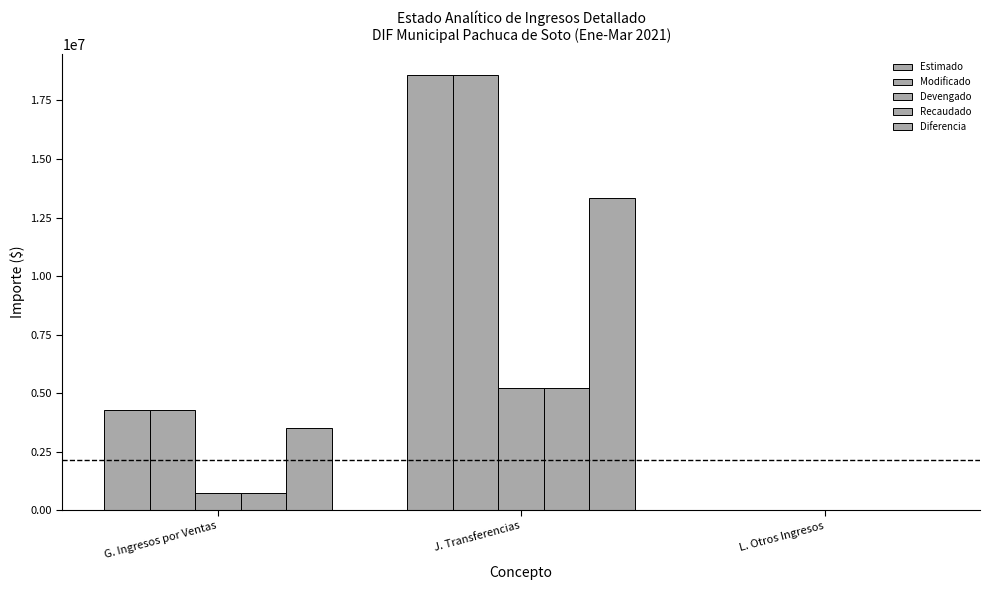

What is the approximate value of Recaudado at J. Transferencias?

5240546.4